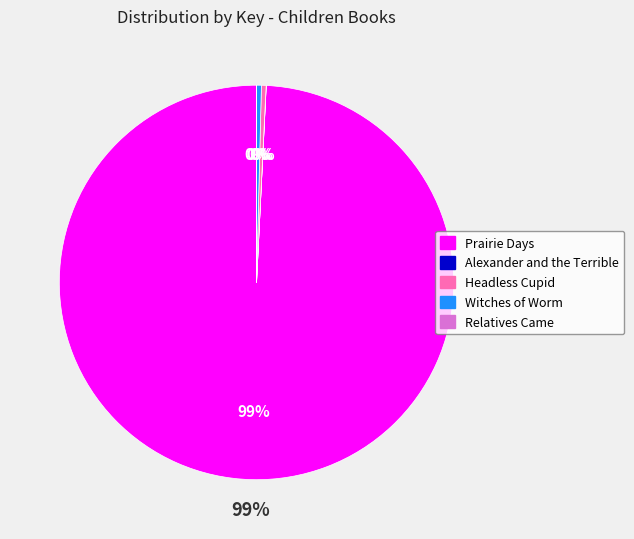

What portion of the pie excludes Relatives Came?

100.0%